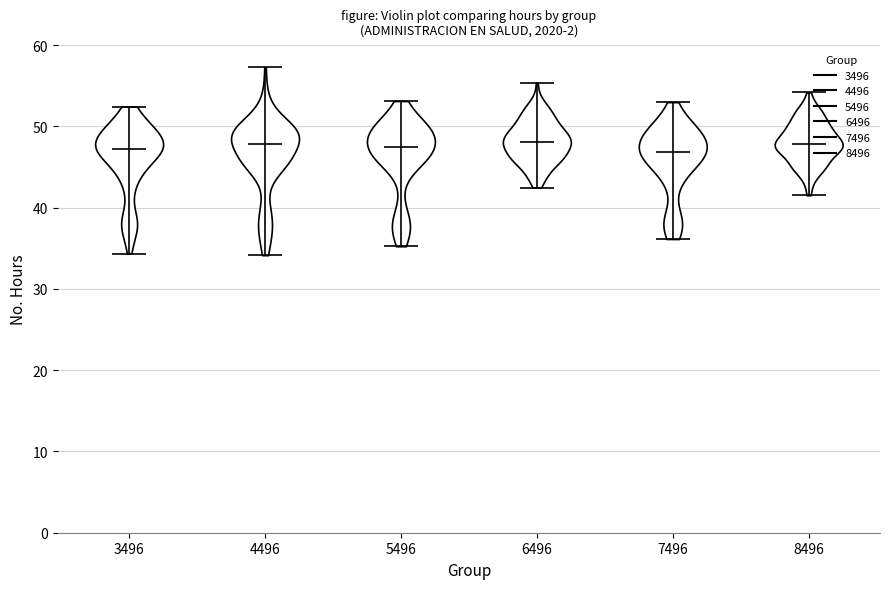

Reading left to right, read every violin against the y-axis: where its median line is, and the lowest and highest points it reaches. The values are not printed on the chart, so give them approximately, as read against the axis.

3496: median line 47, lowest point 34, highest point 52
4496: median line 48, lowest point 34, highest point 57
5496: median line 48, lowest point 35, highest point 53
6496: median line 48, lowest point 42, highest point 55
7496: median line 47, lowest point 36, highest point 53
8496: median line 48, lowest point 42, highest point 54